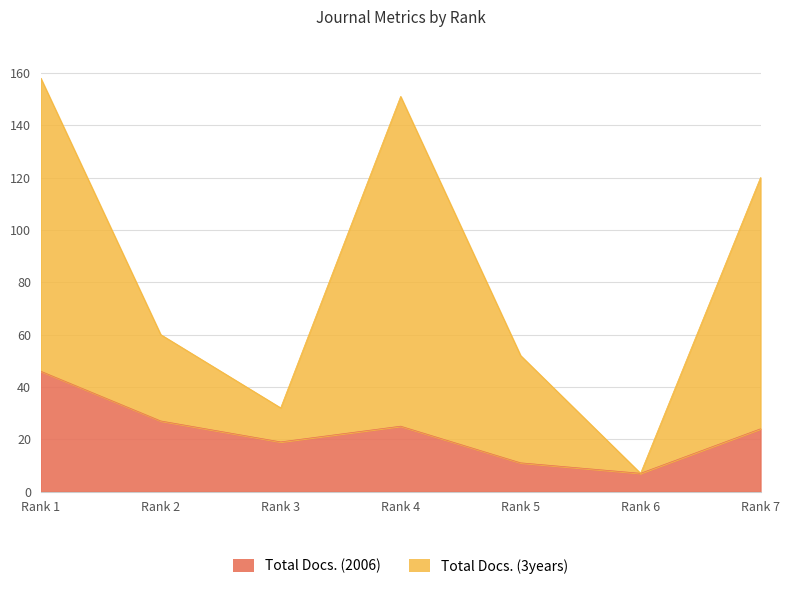

Count the Total Docs. (3years) values in the range 13 to 112.

5